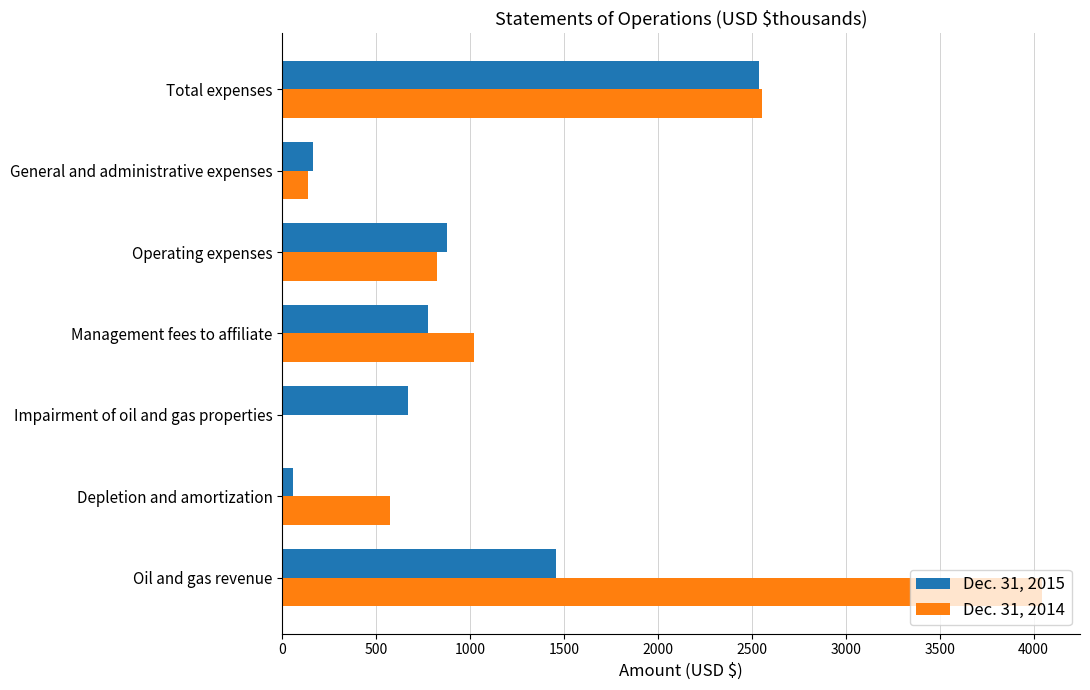

What is the maximum value shown in the chart?

4045